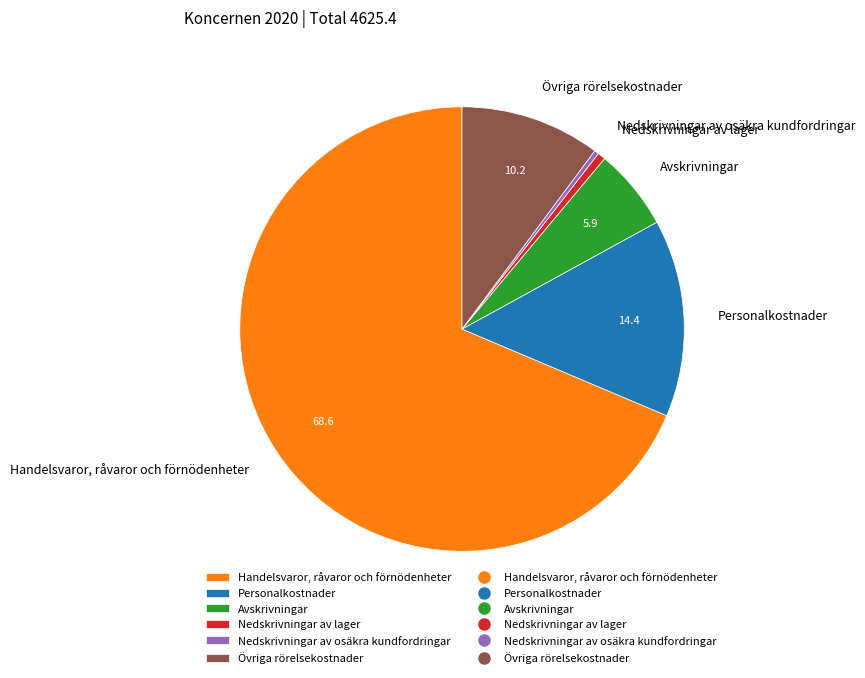

Is there any slice that represents more than half of the pie?

Yes